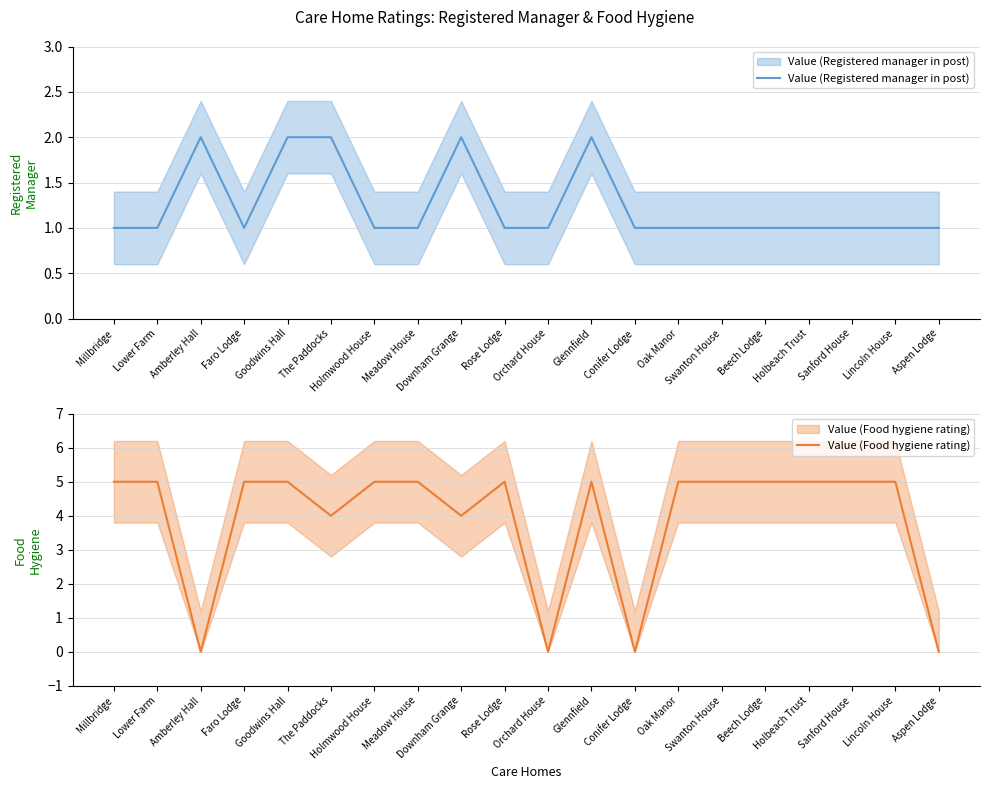

Where do Value (Registered manager in post) and Value (Food hygiene rating) first cross each other?

Lower Farm and Amberley Hall